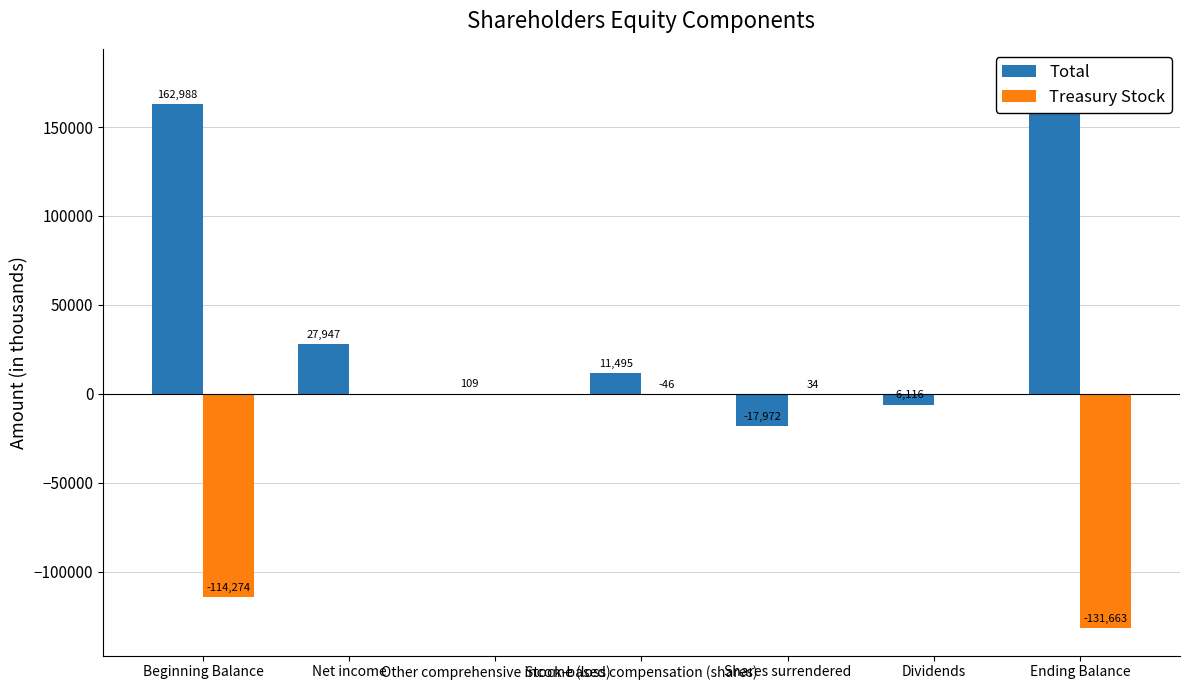

What are all the series names shown in the legend?

Total, Treasury Stock